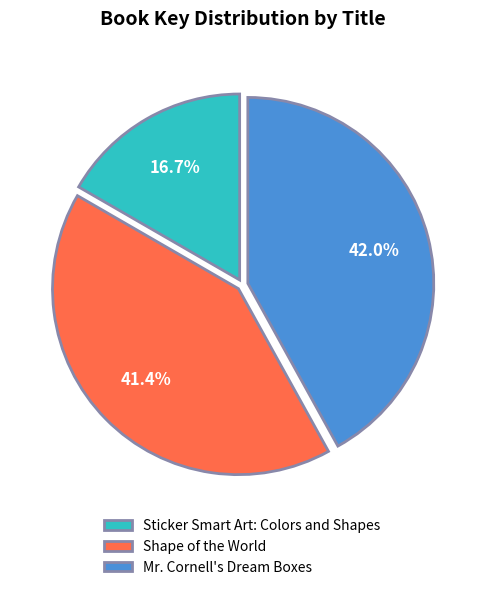

Is it true that Mr. Cornell's Dream Boxes is 55% of the pie?

False